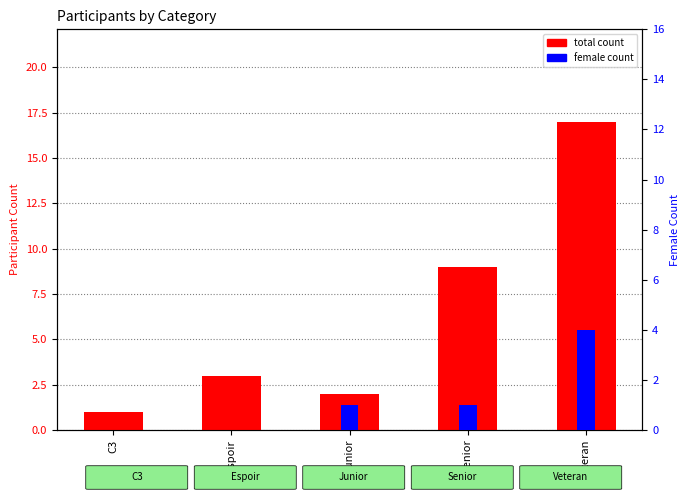

What are all the series names shown in the legend?

total count, female count